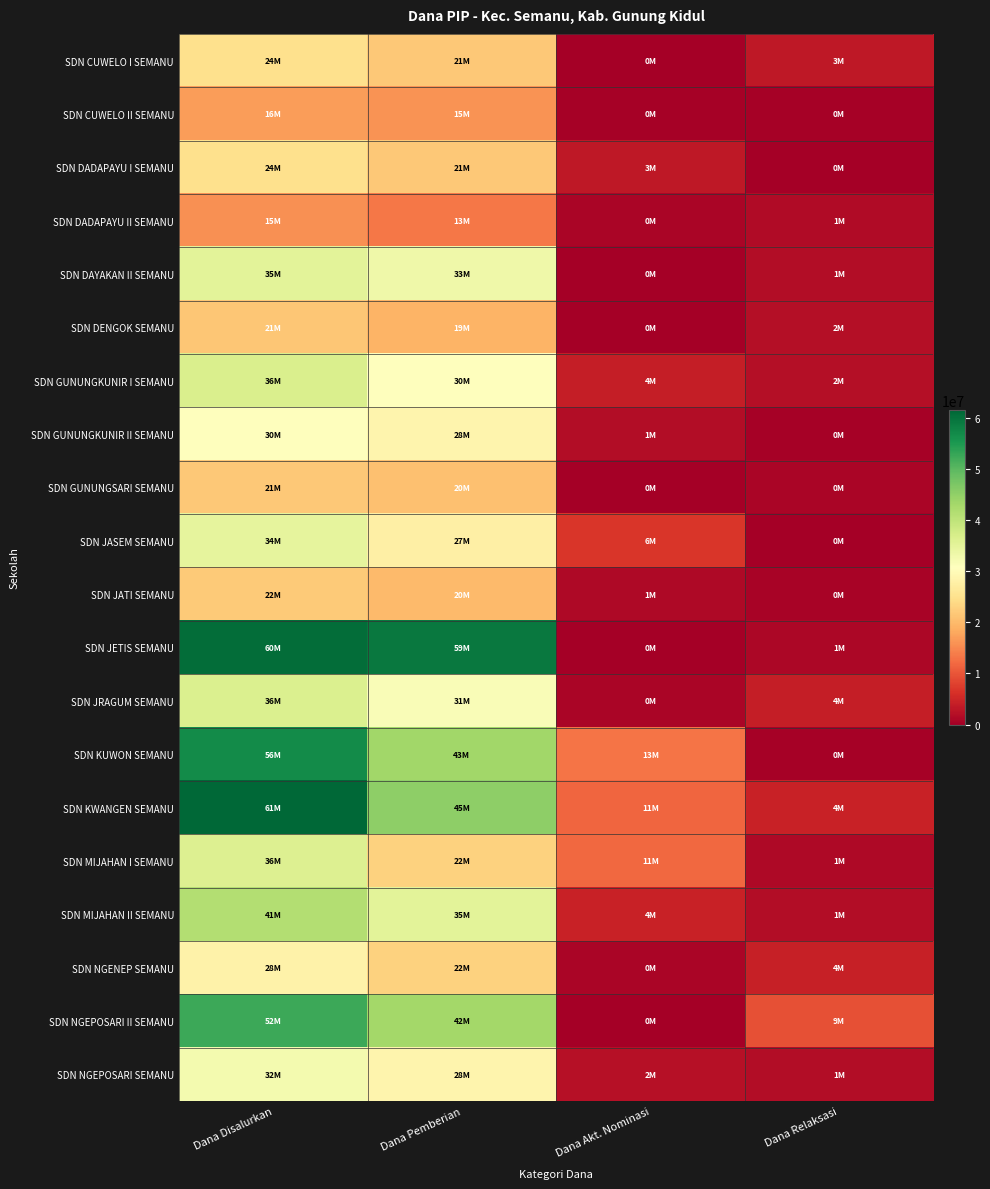

Which series has the largest total across all categories?

SDN KWANGEN SEMANU